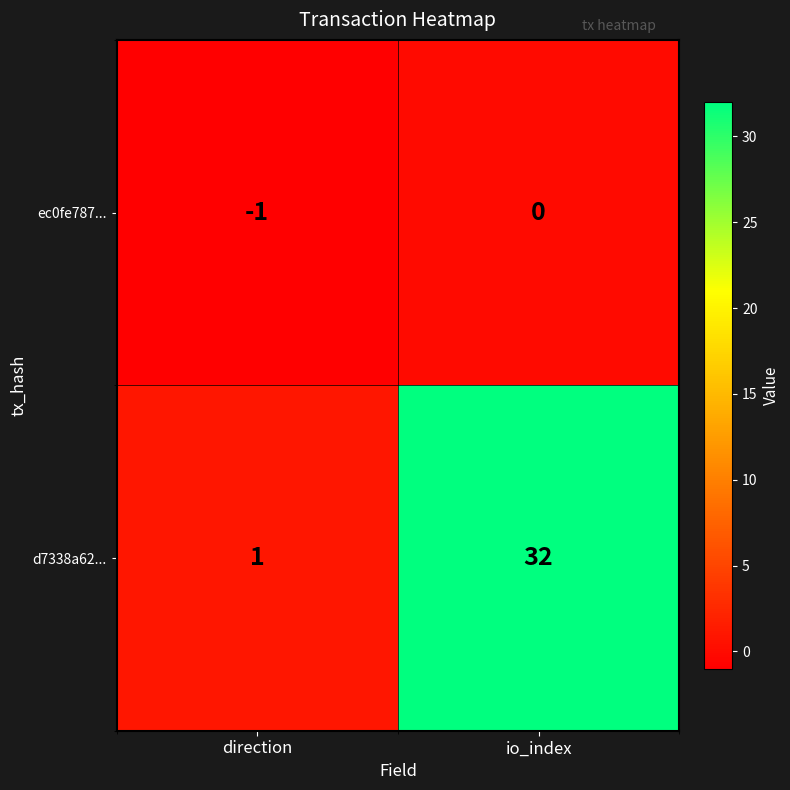

At which category does the chart reach its minimum across all series?

direction